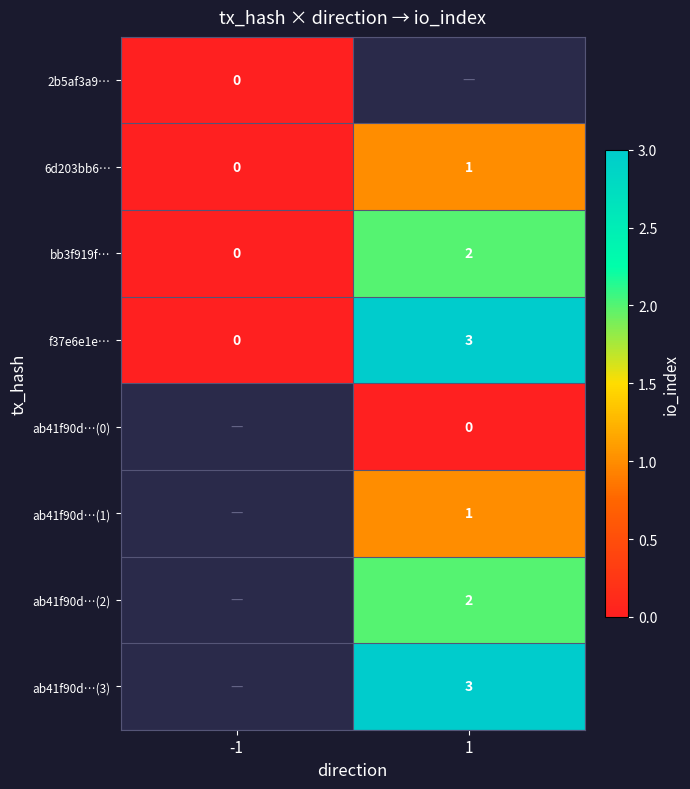

Is it true that bb3f919f… equals 0 at -1?

True